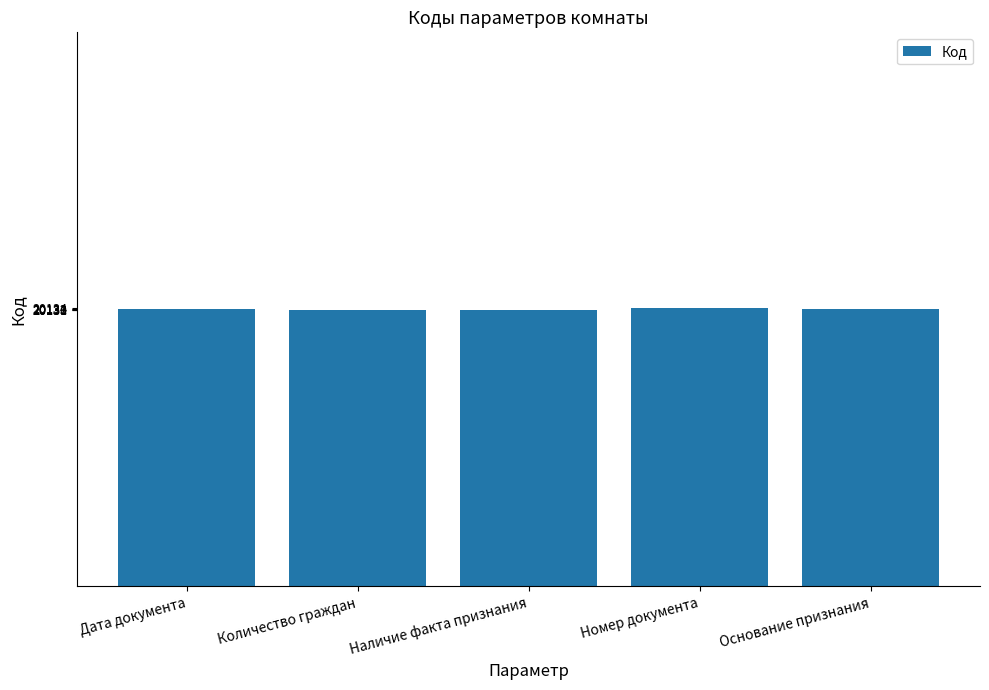

What is the label of the 4th bar from the right?

Количество граждан